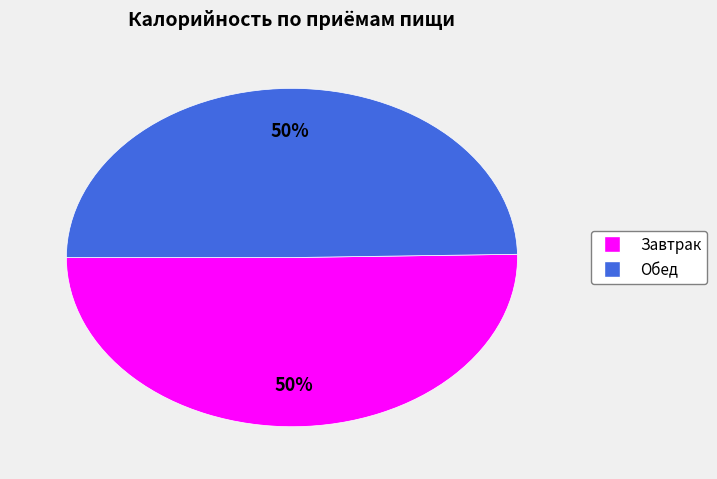

To the nearest percent, what portion does Завтрак represent?

50%